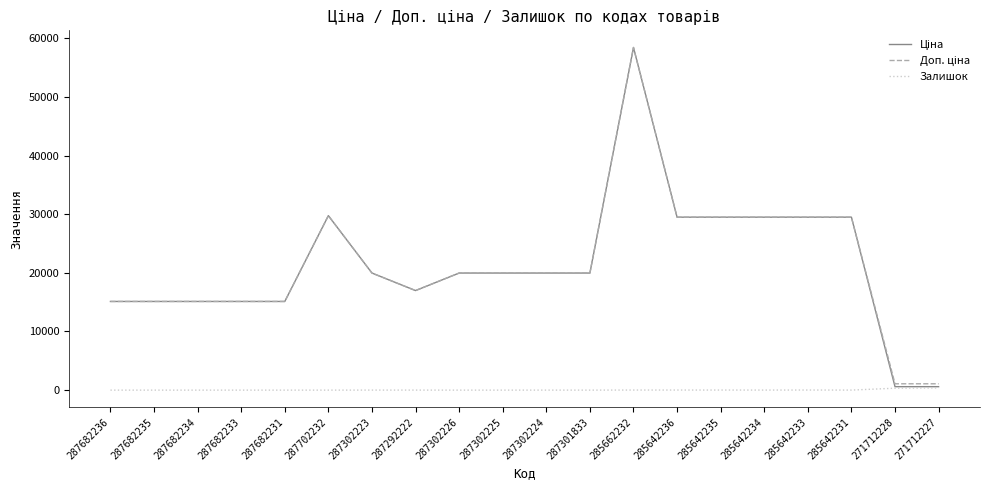

What is the spread (max minus min) of values at 287682233?

15120.0